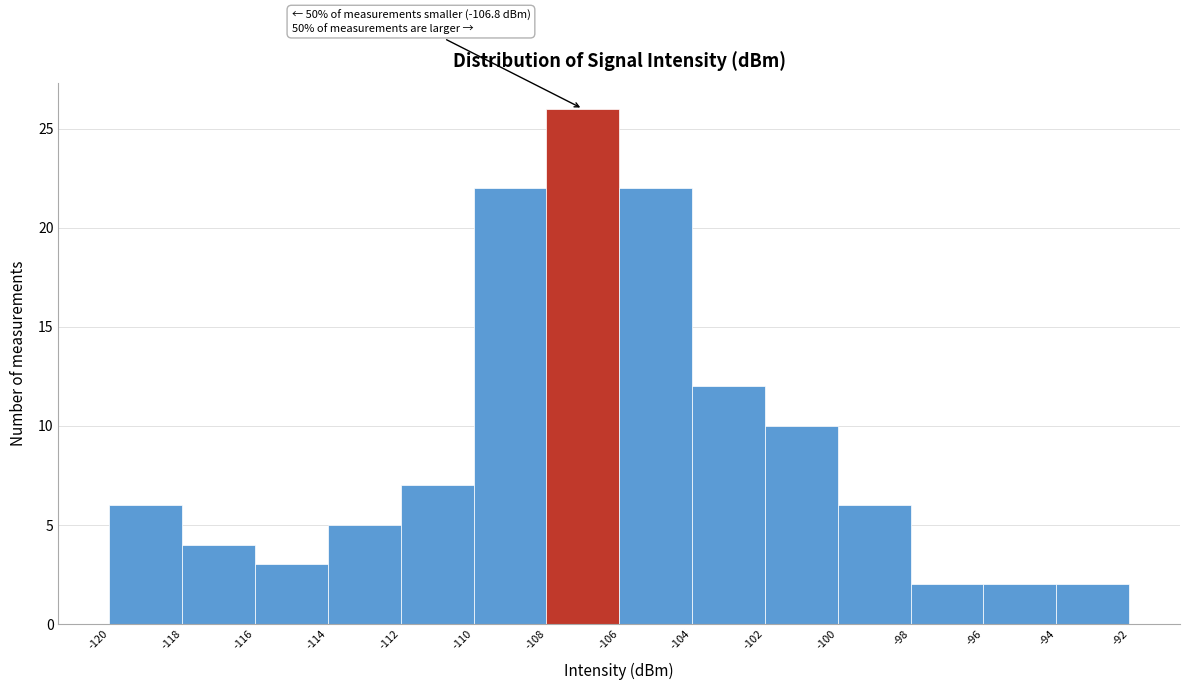

Which range on the x-axis has the tallest bar?

-108 to -106